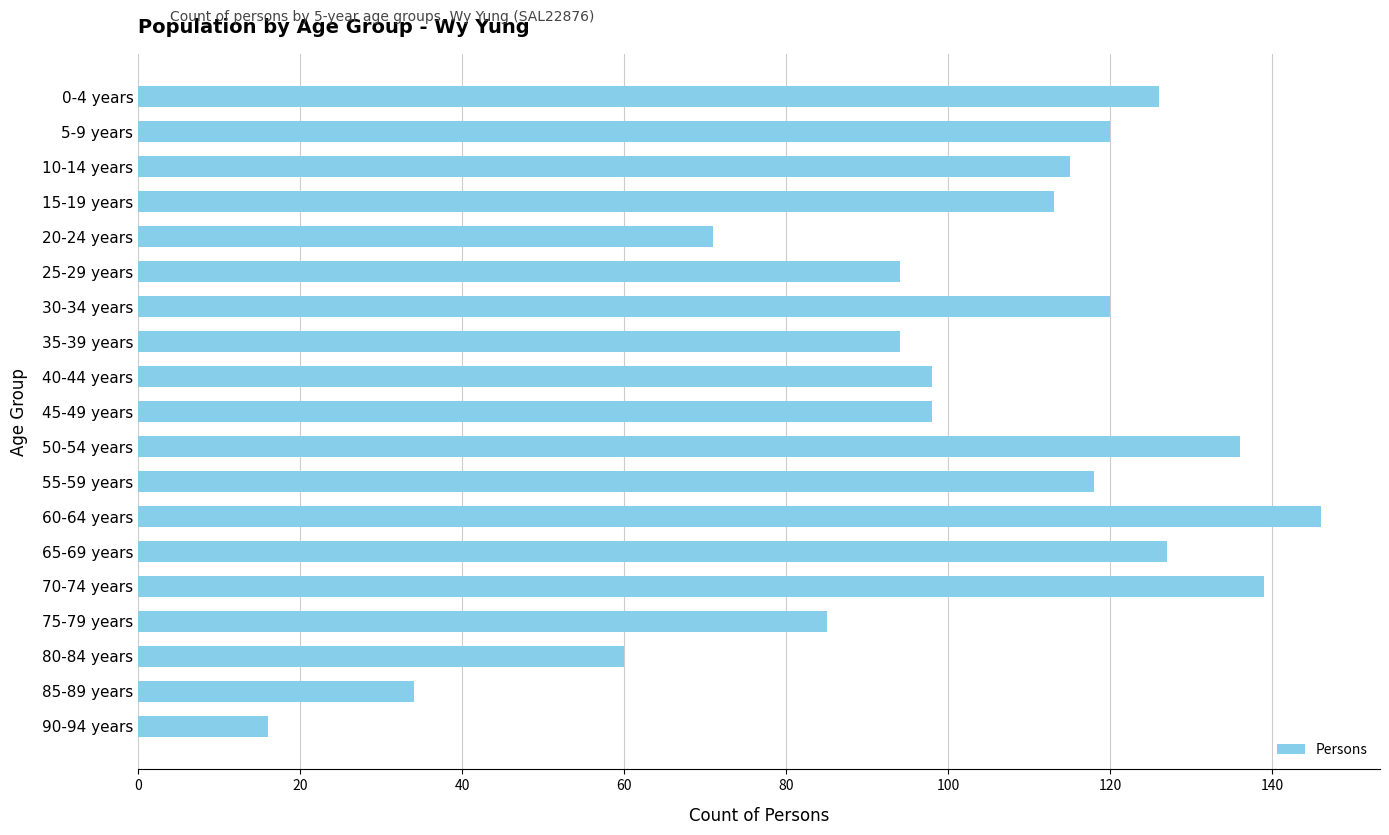

What position from the top is 45-49 years?

10